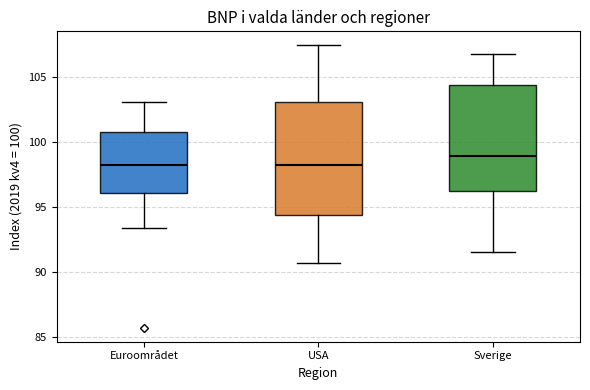

Where does the upper whisker of the box for USA end on the y-axis? The values are not printed on the chart, so give them approximately, as read against the axis.

107.5